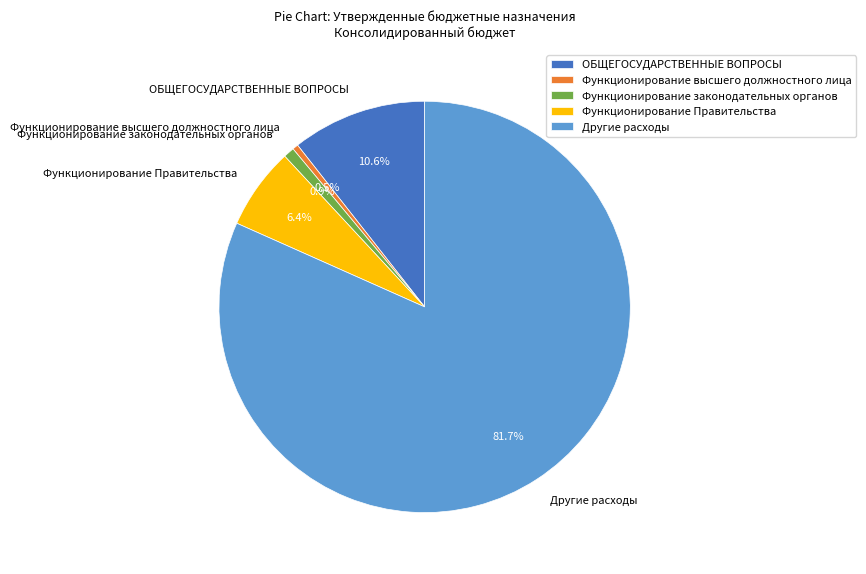

How many segments does this pie chart have?

5